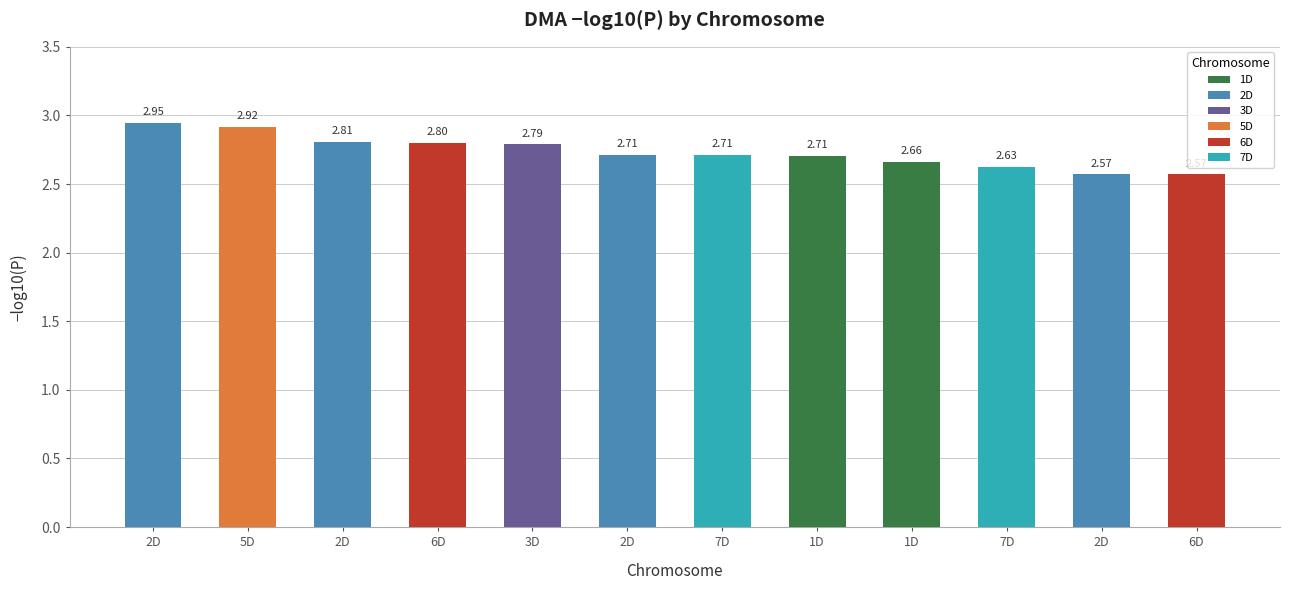

How many bars are there in total?

12